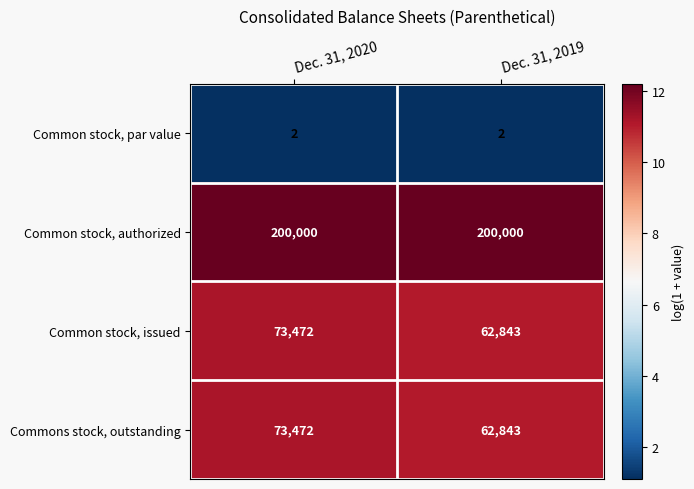

List the labels in order of Common stock, issued value, largest first.

Dec. 31, 2020, Dec. 31, 2019